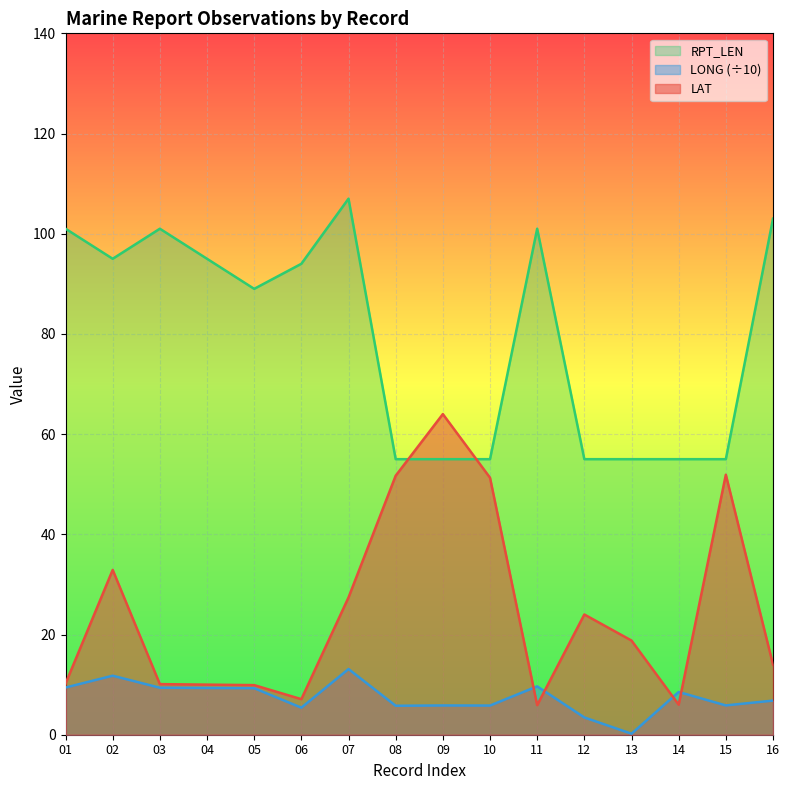

True or false: RPT_LEN and LONG intersect in this chart.

False